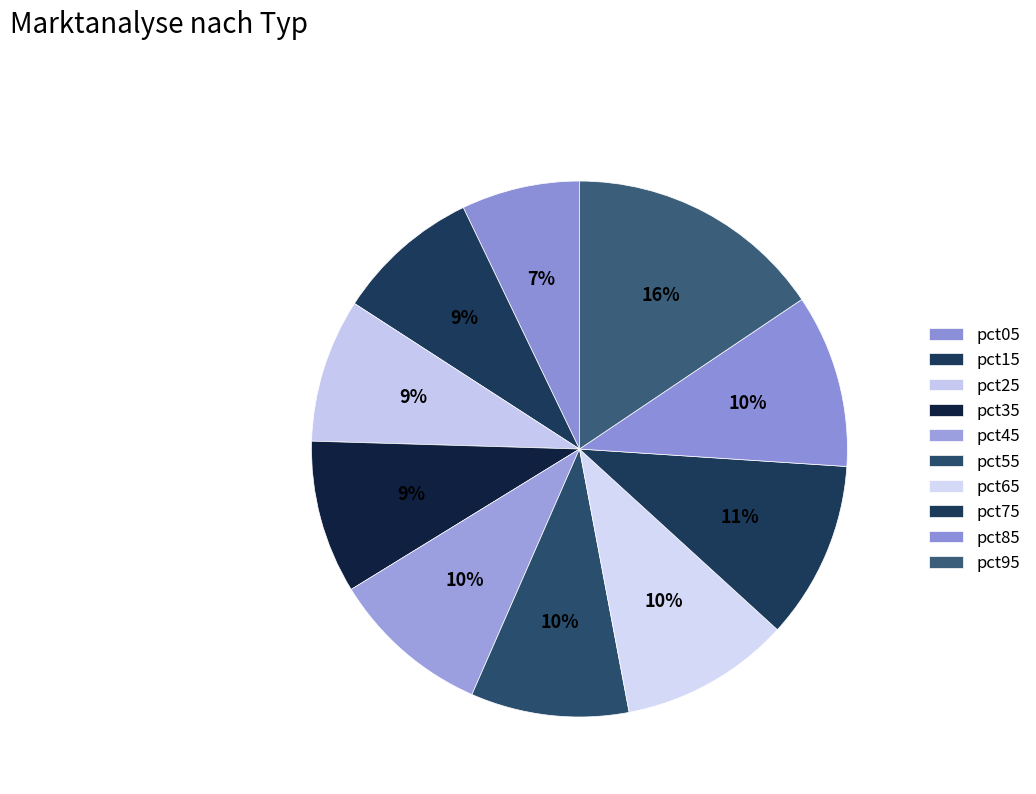

Is there a majority slice in this chart?

No